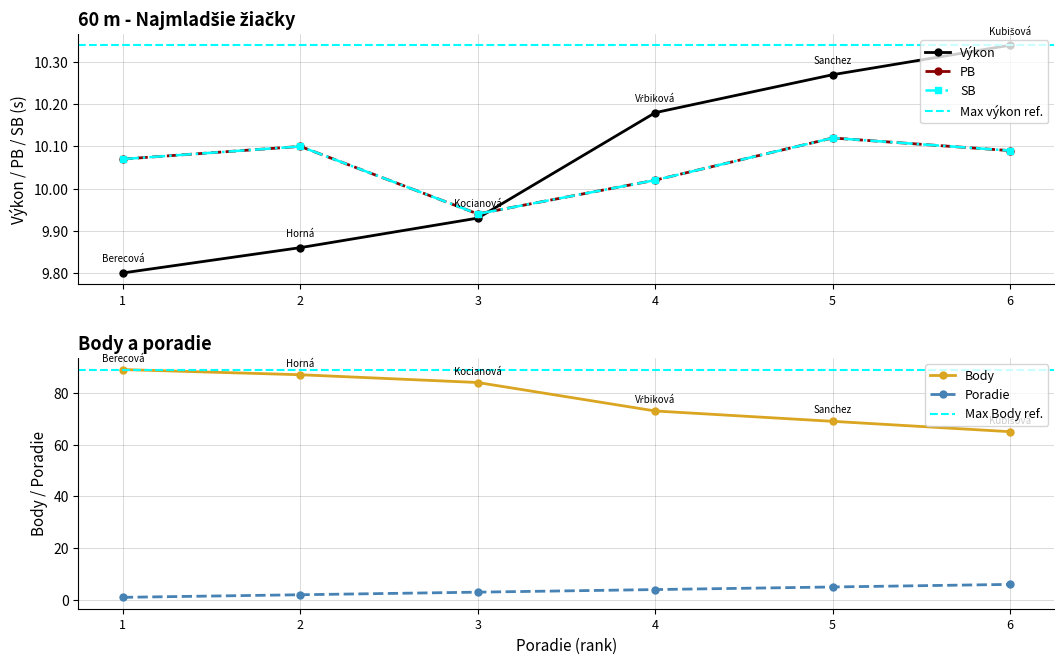

True or false: Body and Poradie intersect in this chart.

False